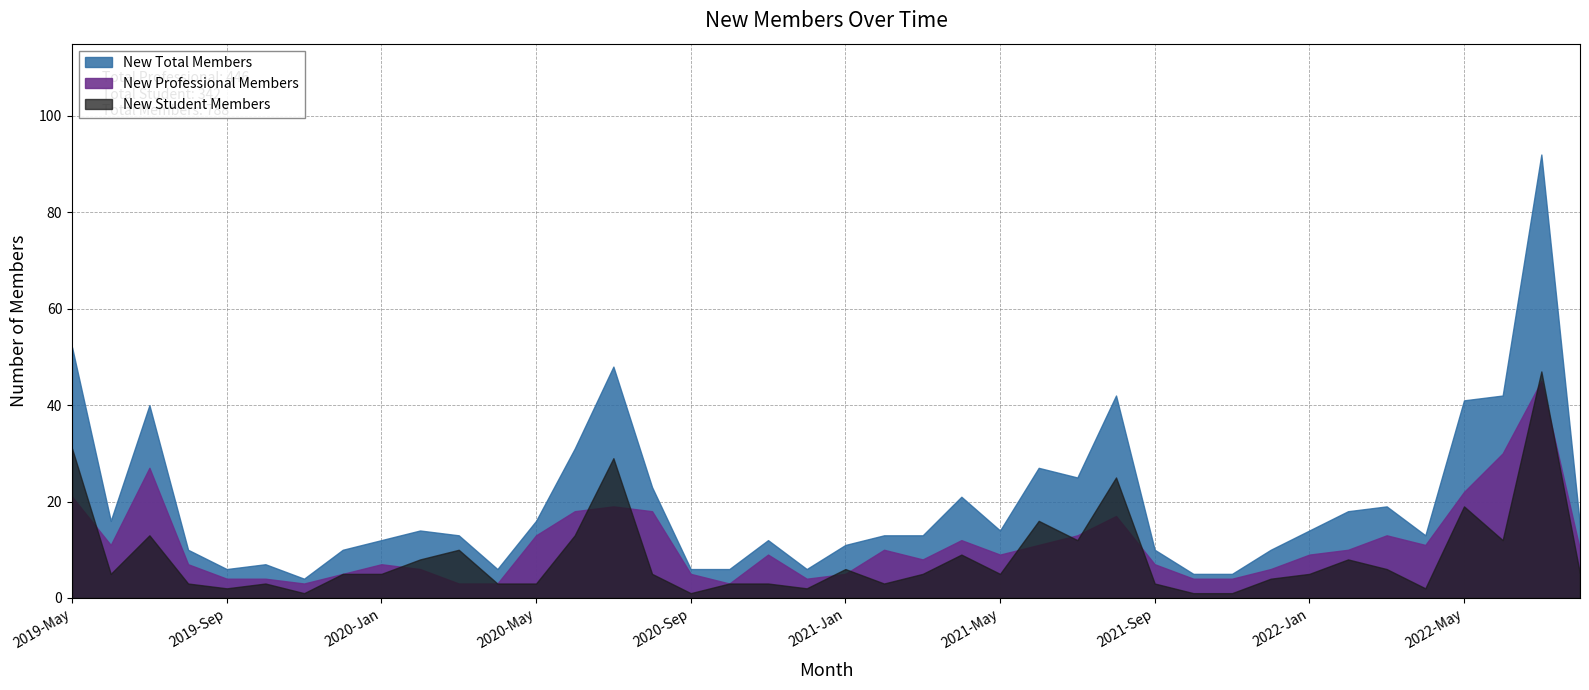

What is the smallest value displayed?

1